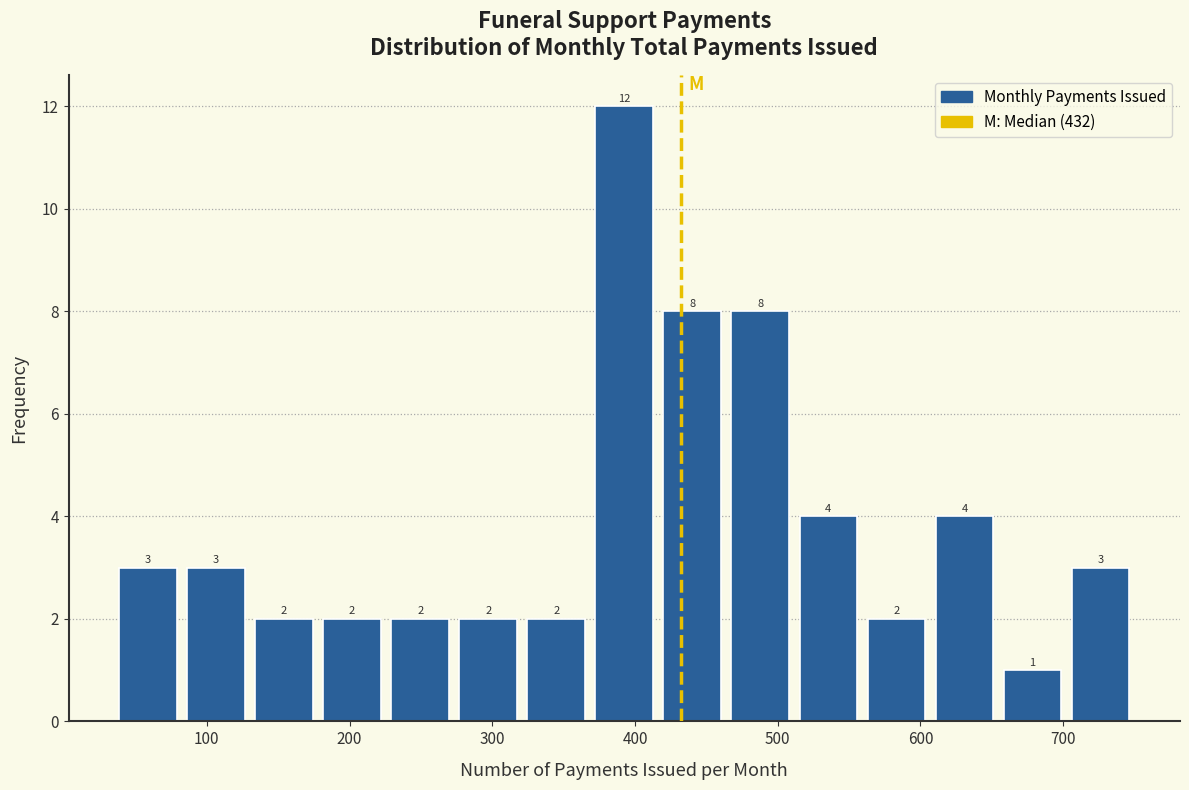

Which range on the x-axis has the tallest bar?

370 to 420